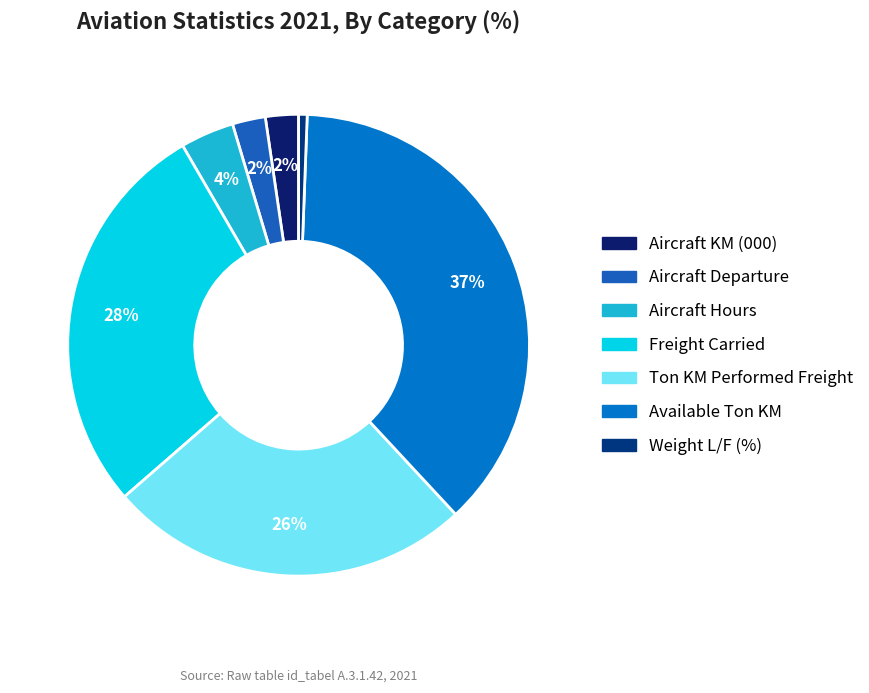

Does Aircraft KM (000) represent more than half of the total?

No